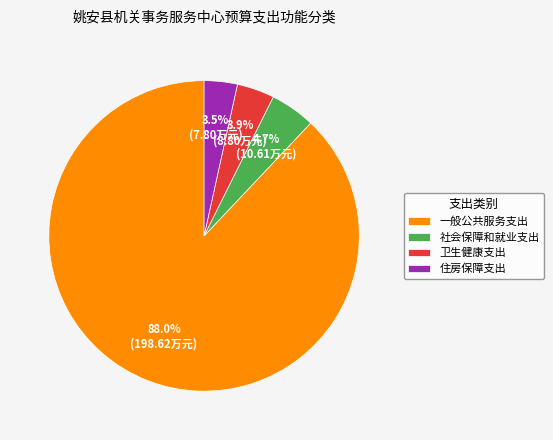

Is it true that 社会保障和就业支出 is 19% of the pie?

False